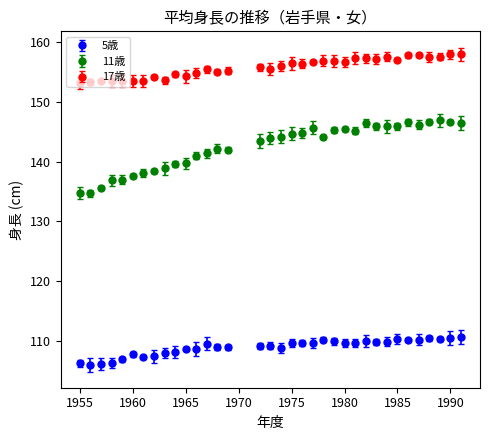

What are all the series names shown in the legend?

5歳, 11歳, 17歳